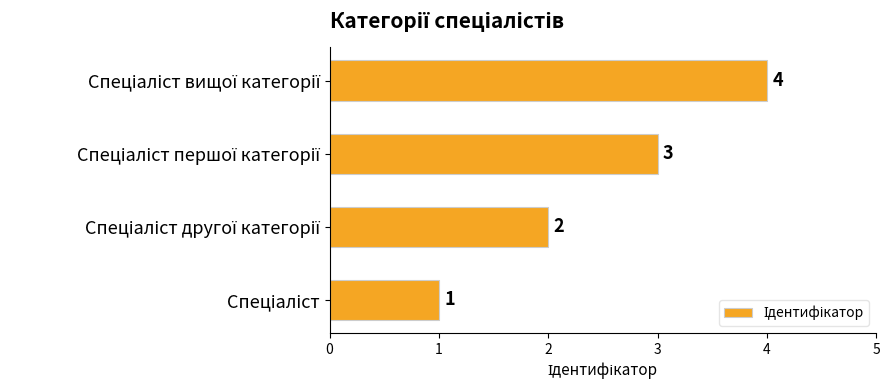

What is the difference between the maximum and minimum values?

3